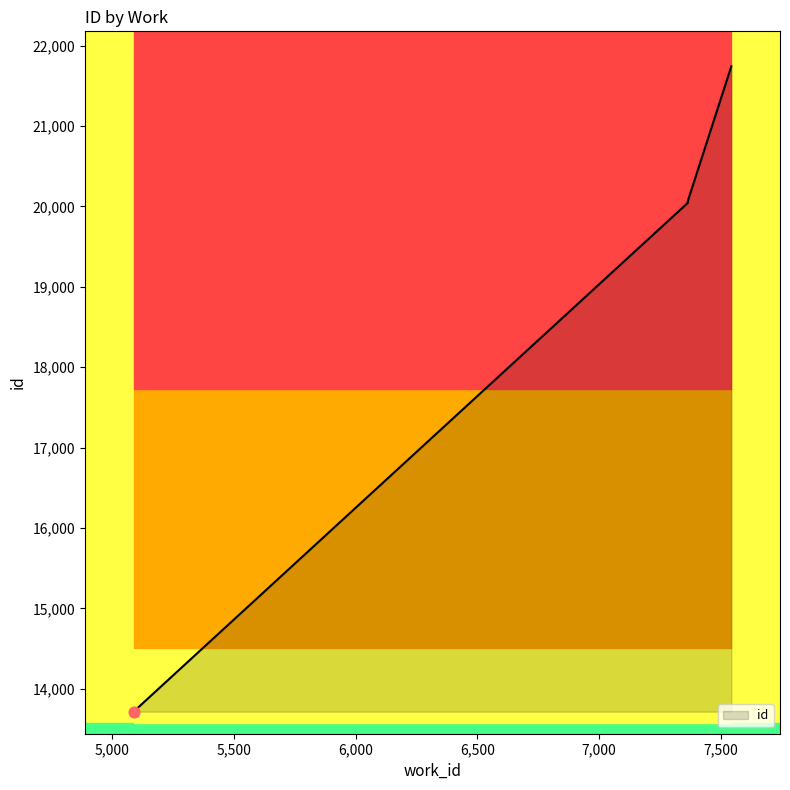

Which has a higher value, 7544 or 5088?

7544